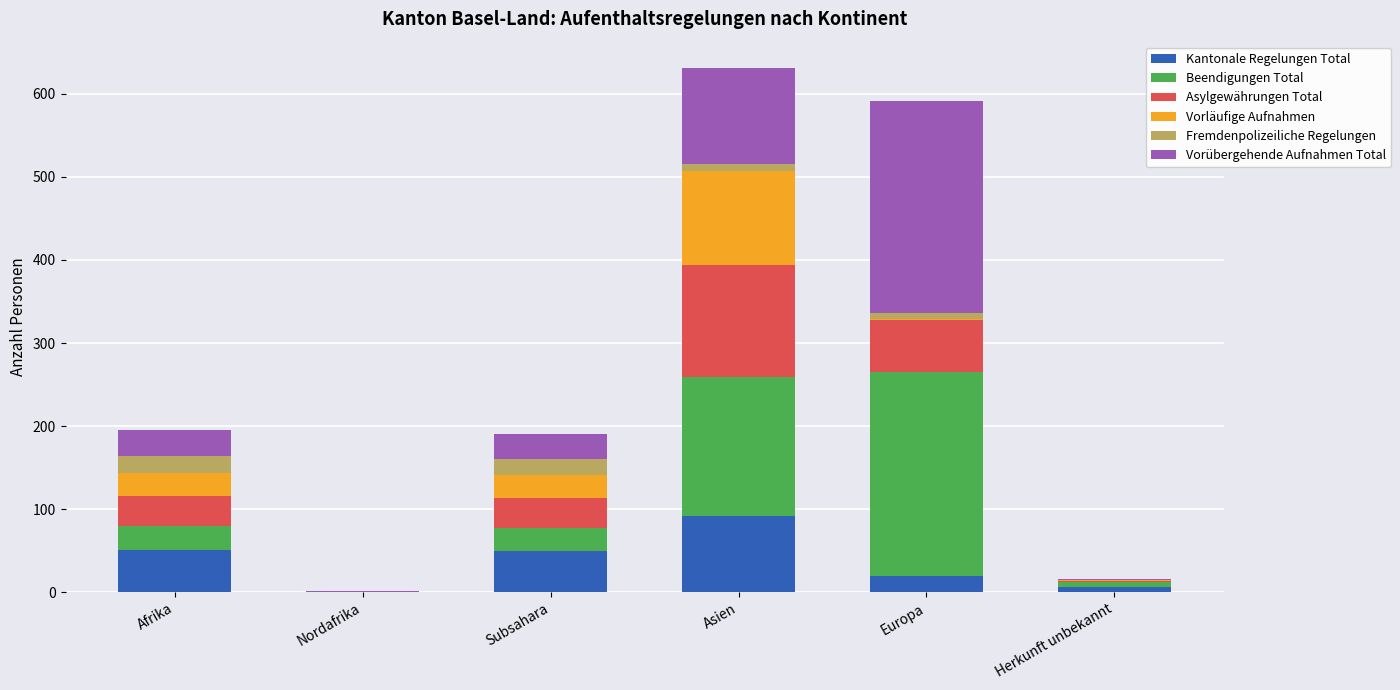

The Kantonale Regelungen Total series shows -41 at Nordafrika. True or false?

False